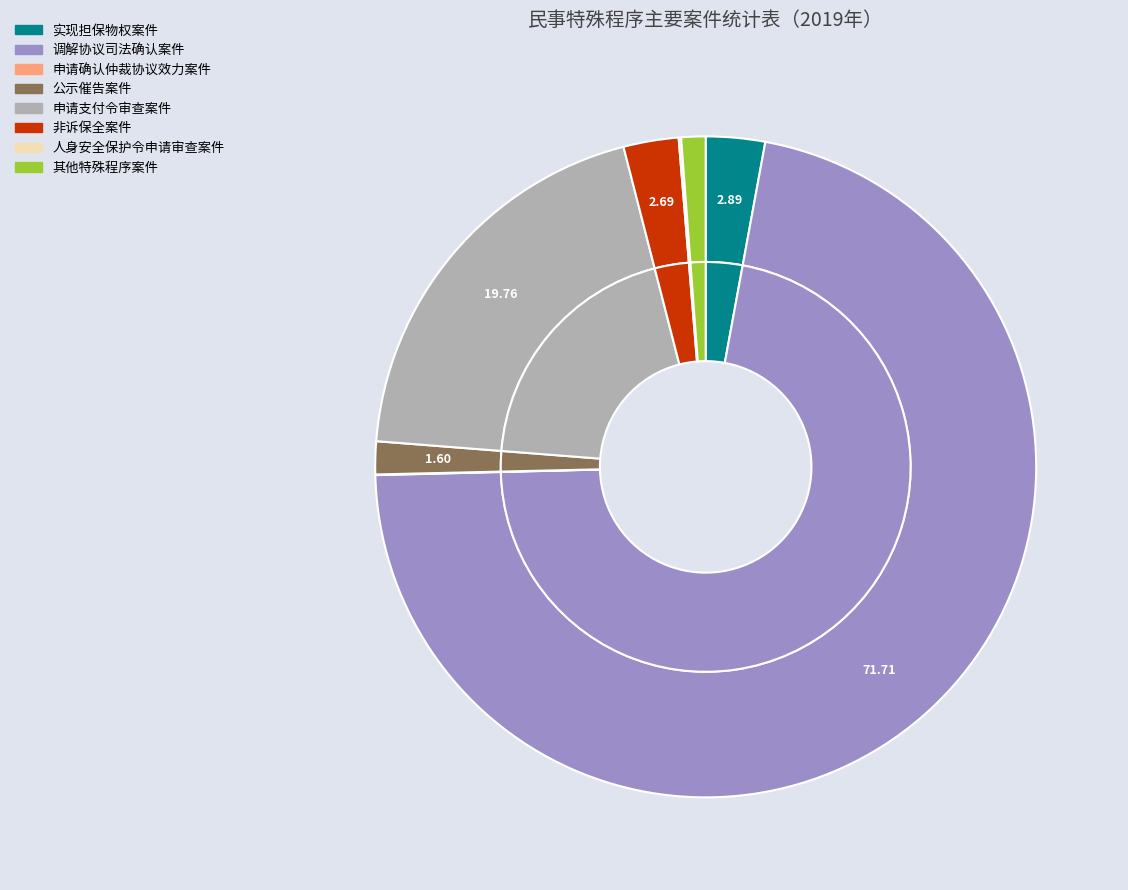

How many segments does this pie chart have?

8